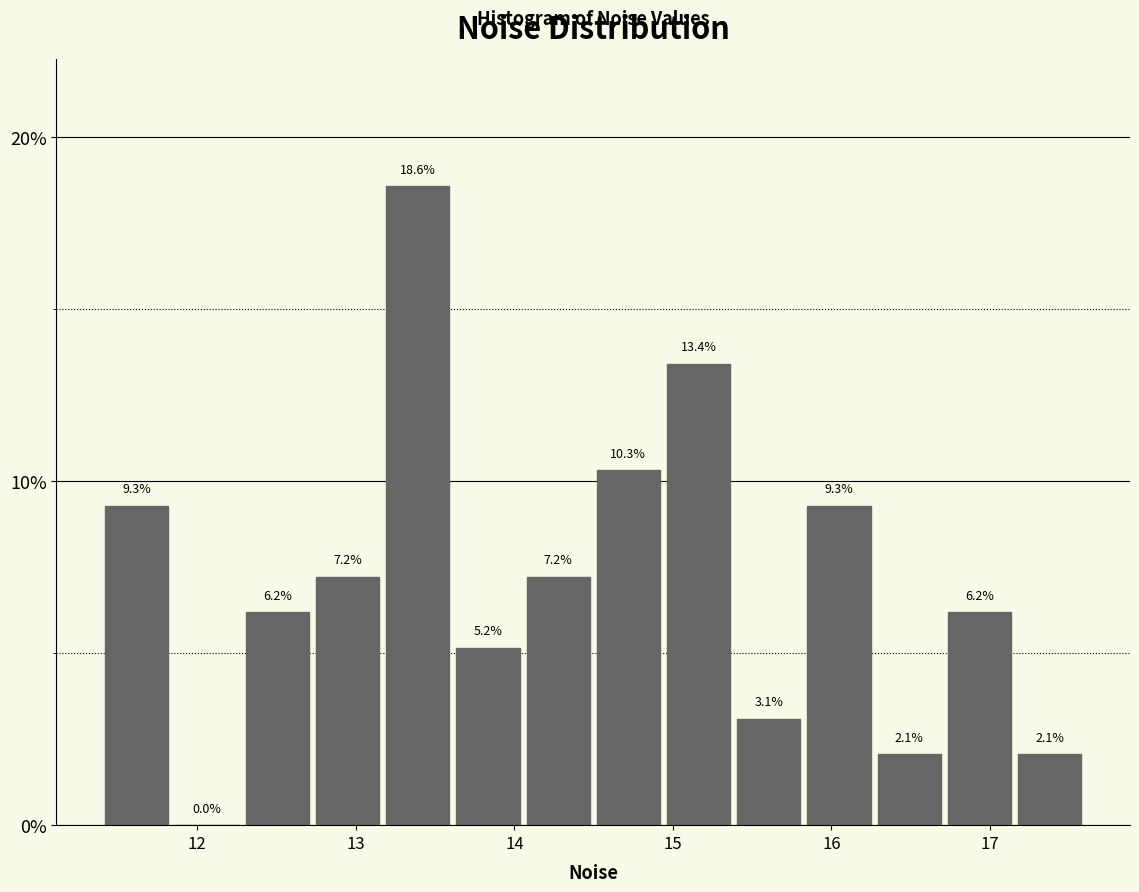

Reading left to right, list every bar in this chart as the range it spans on the x-axis followed by its height. The bar edges are not printed on the chart, so give them approximately, as read against the axis.

11.4 to 11.8: 9.3
11.8 to 12.3: 0.0
12.3 to 12.7: 6.2
12.7 to 13.2: 7.2
13.2 to 13.6: 18.6
13.6 to 14.1: 5.2
14.1 to 14.5: 7.2
14.5 to 14.9: 10.3
14.9 to 15.4: 13.4
15.4 to 15.8: 3.1
15.8 to 16.3: 9.3
16.3 to 16.7: 2.1
16.7 to 17.2: 6.2
17.2 to 17.6: 2.1